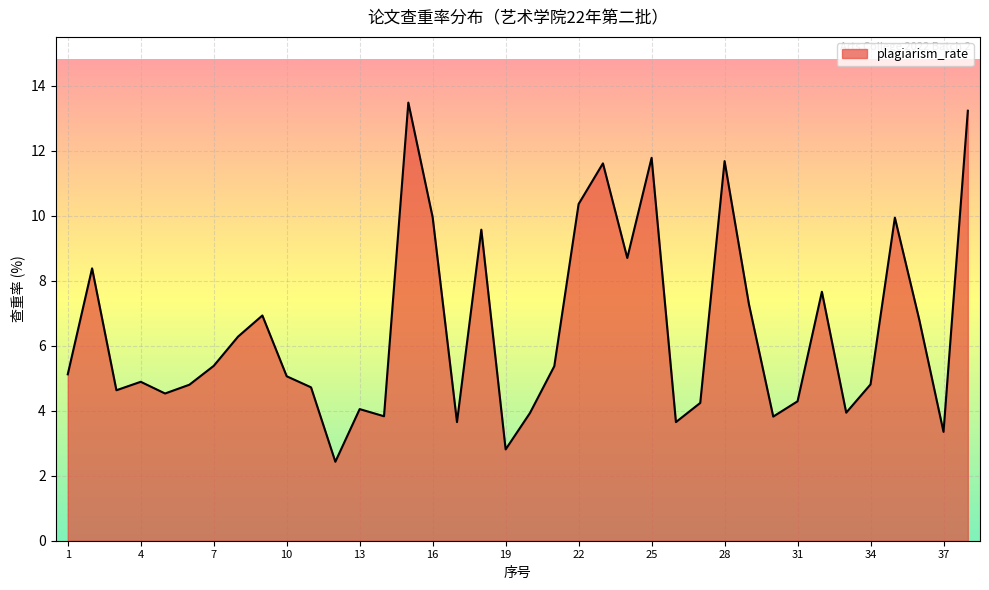

What is the smallest value displayed?

2.4